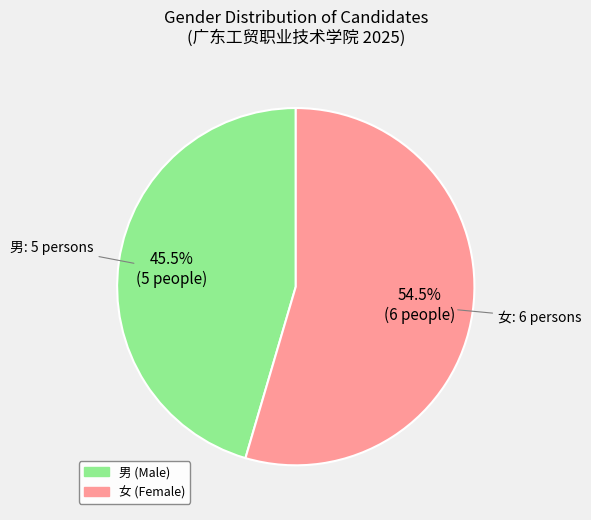

Rank the categories by value from lowest to highest.

男, 女